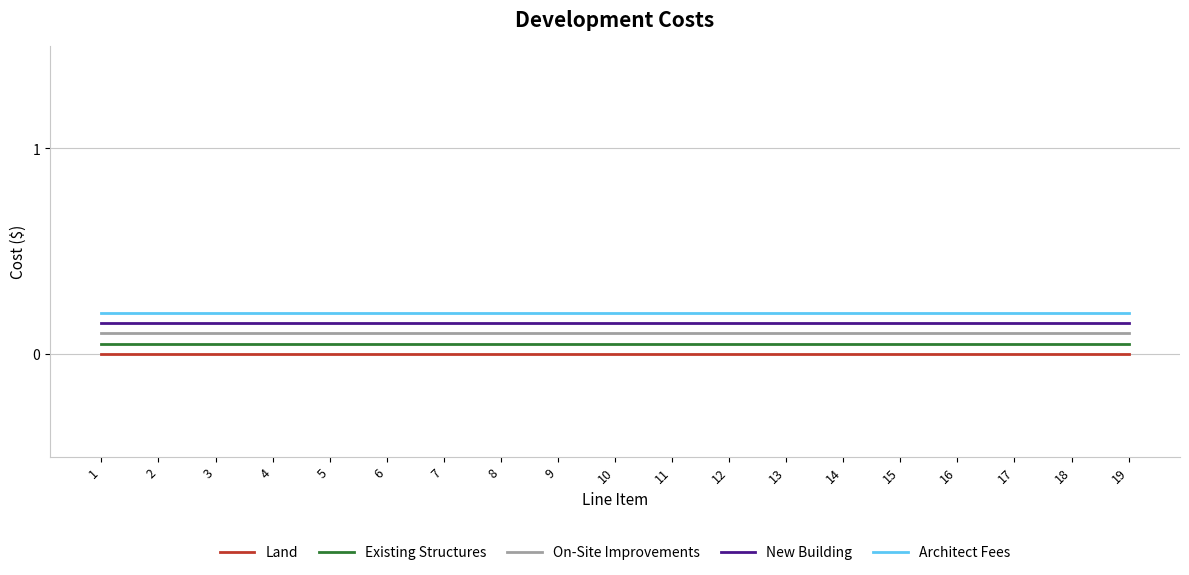

True or false: On-Site Improvements and Land intersect in this chart.

False